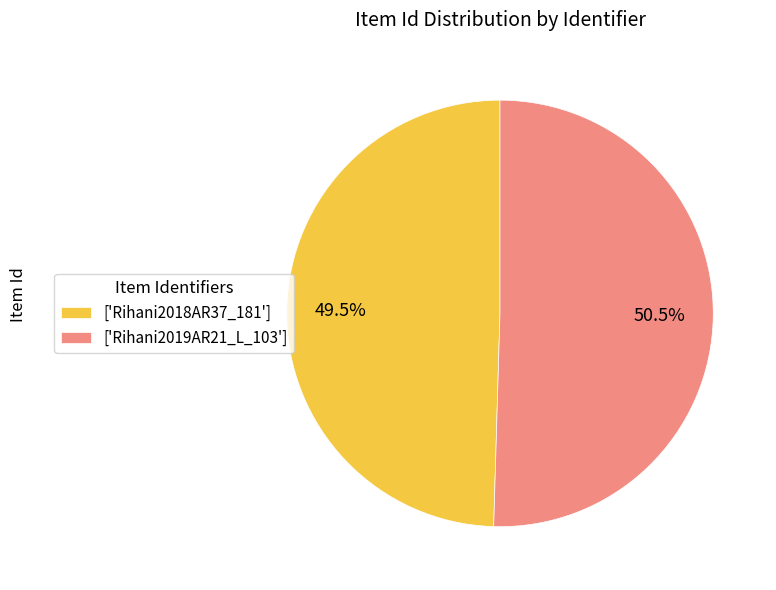

What is the largest slice in the pie chart?

['Rihani2019AR21_L_103']